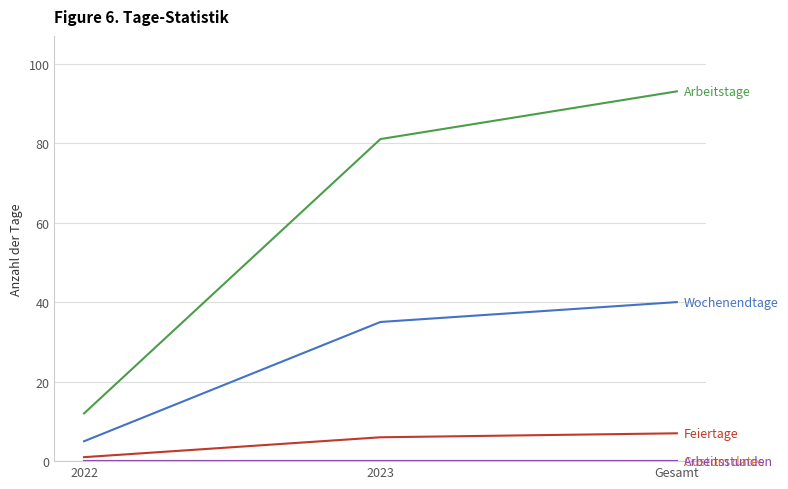

The Feiertage series shows 7 at Gesamt. True or false?

True